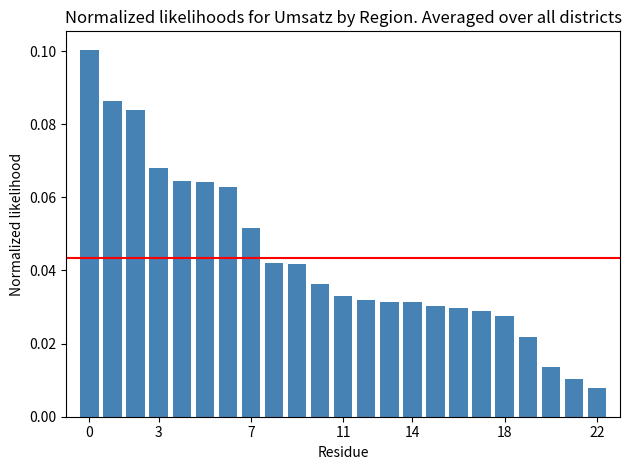

What is the sum of all values?

1.0